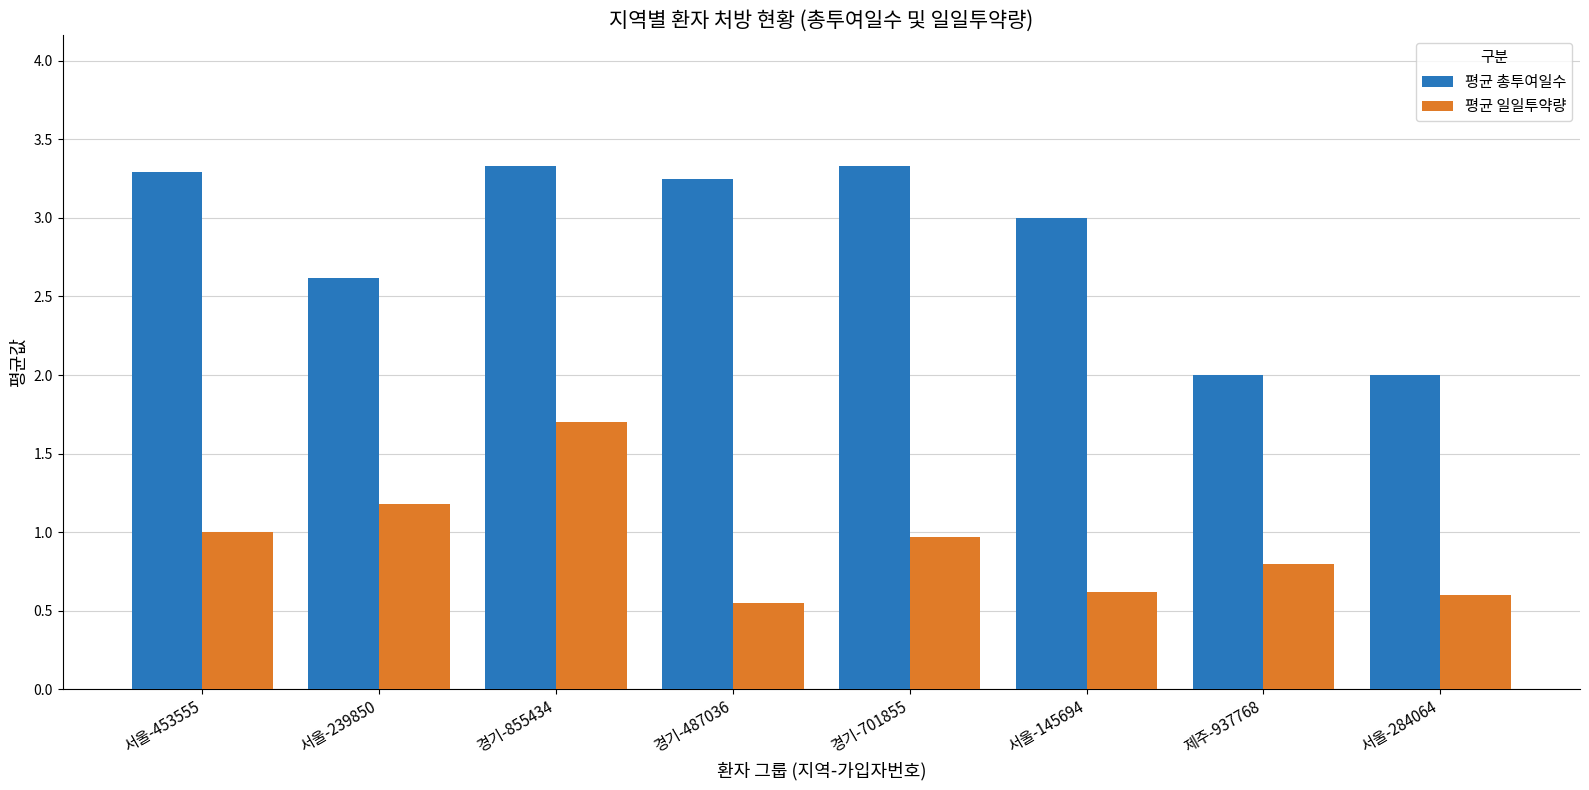

Between 경기-487036 and 경기-701855, which series saw the biggest shift?

평균 일일투약량